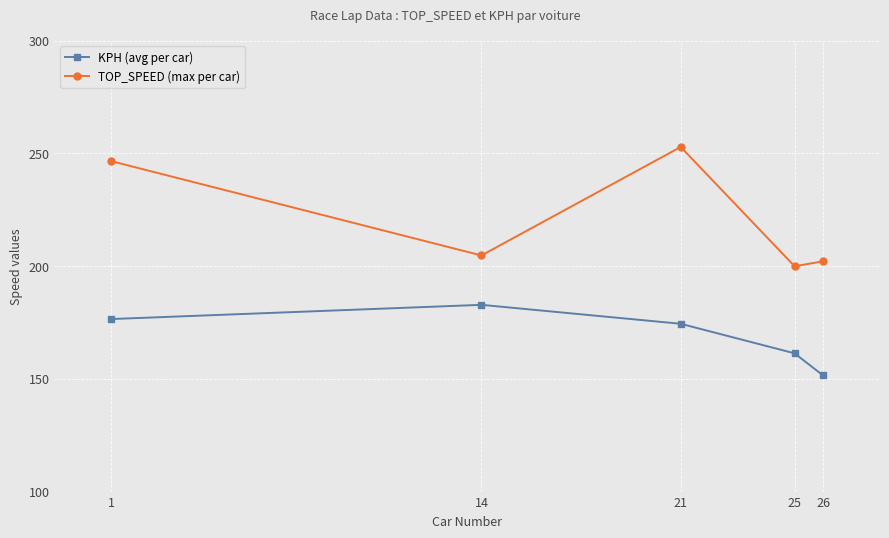

At which label does TOP_SPEED (max per car) first exceed 204?

1